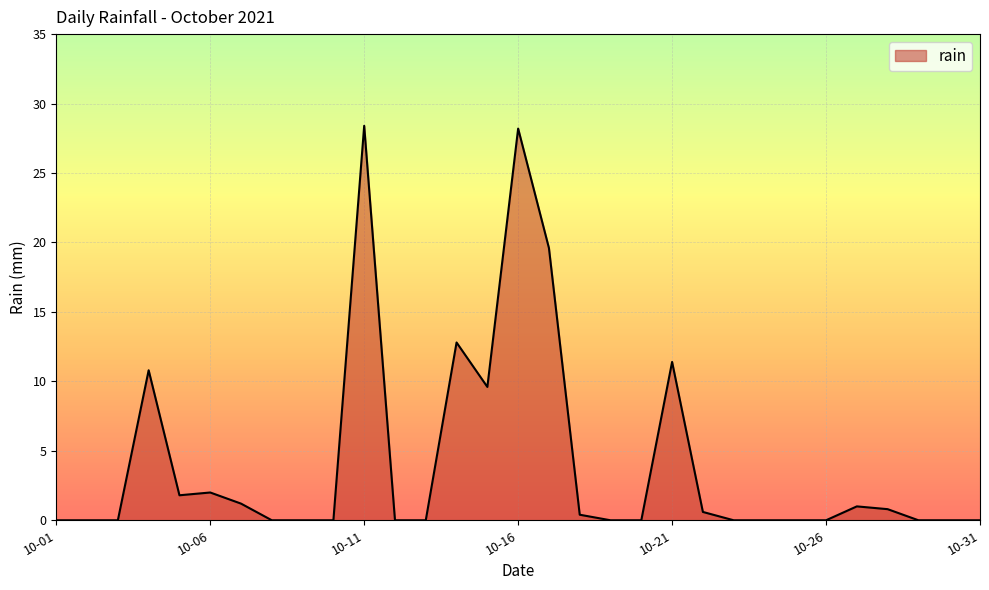

True or false: there are more than 0 points higher than both neighbors.

True